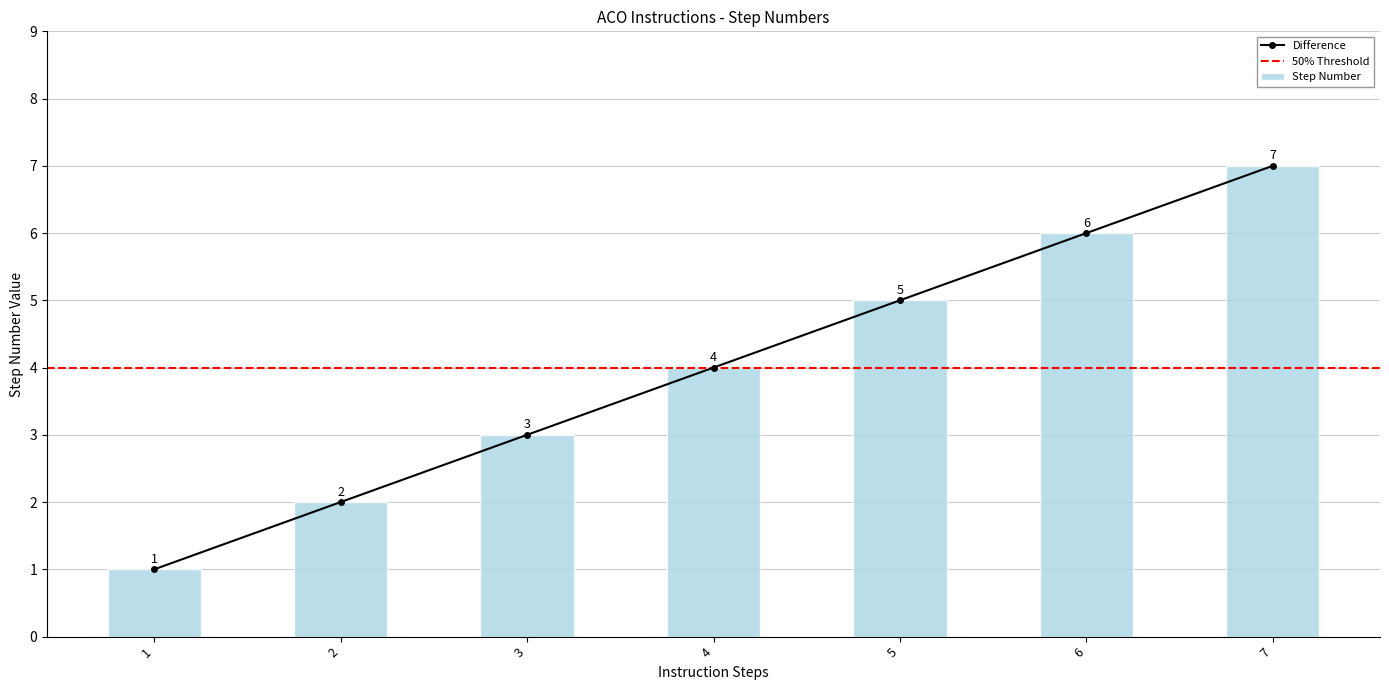

What is the average value?

4